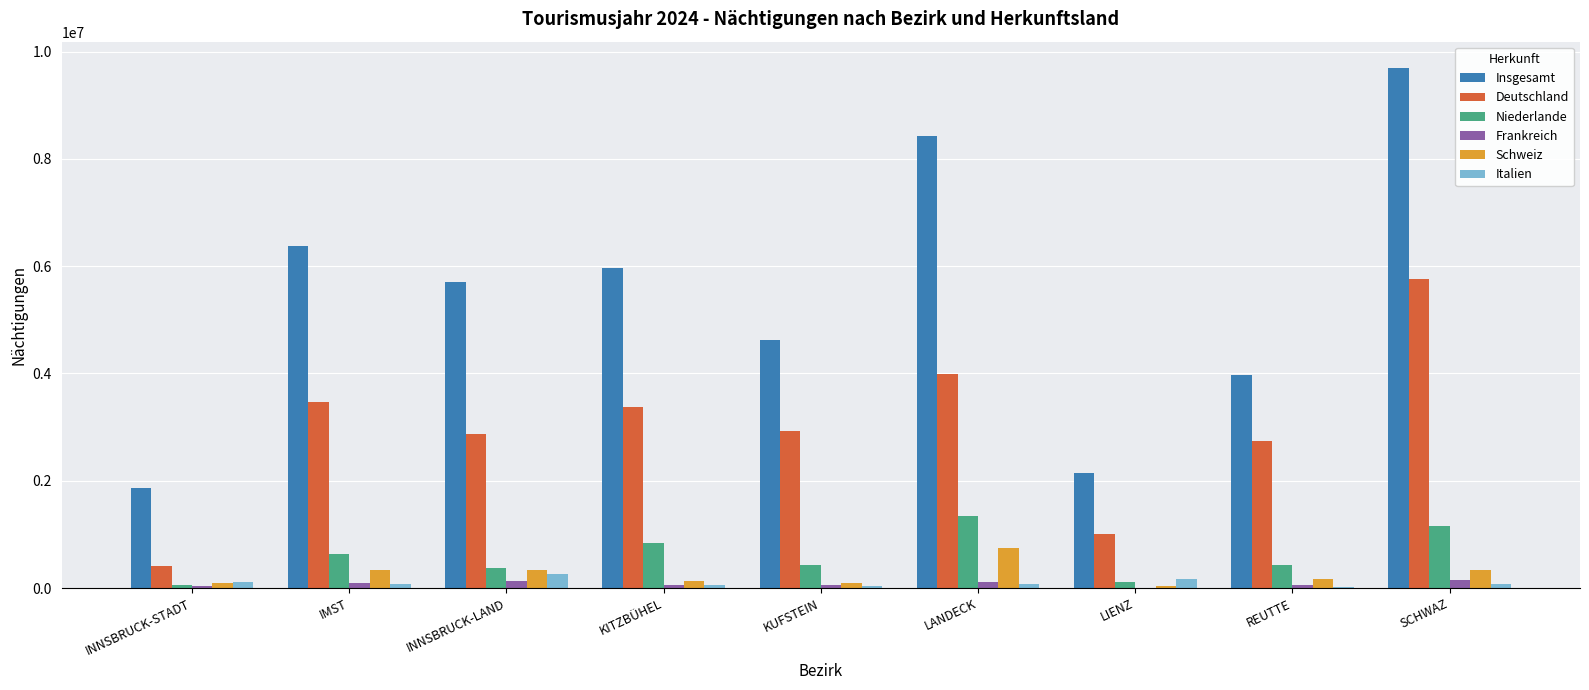

Which category has the highest value in the Insgesamt series?

SCHWAZ